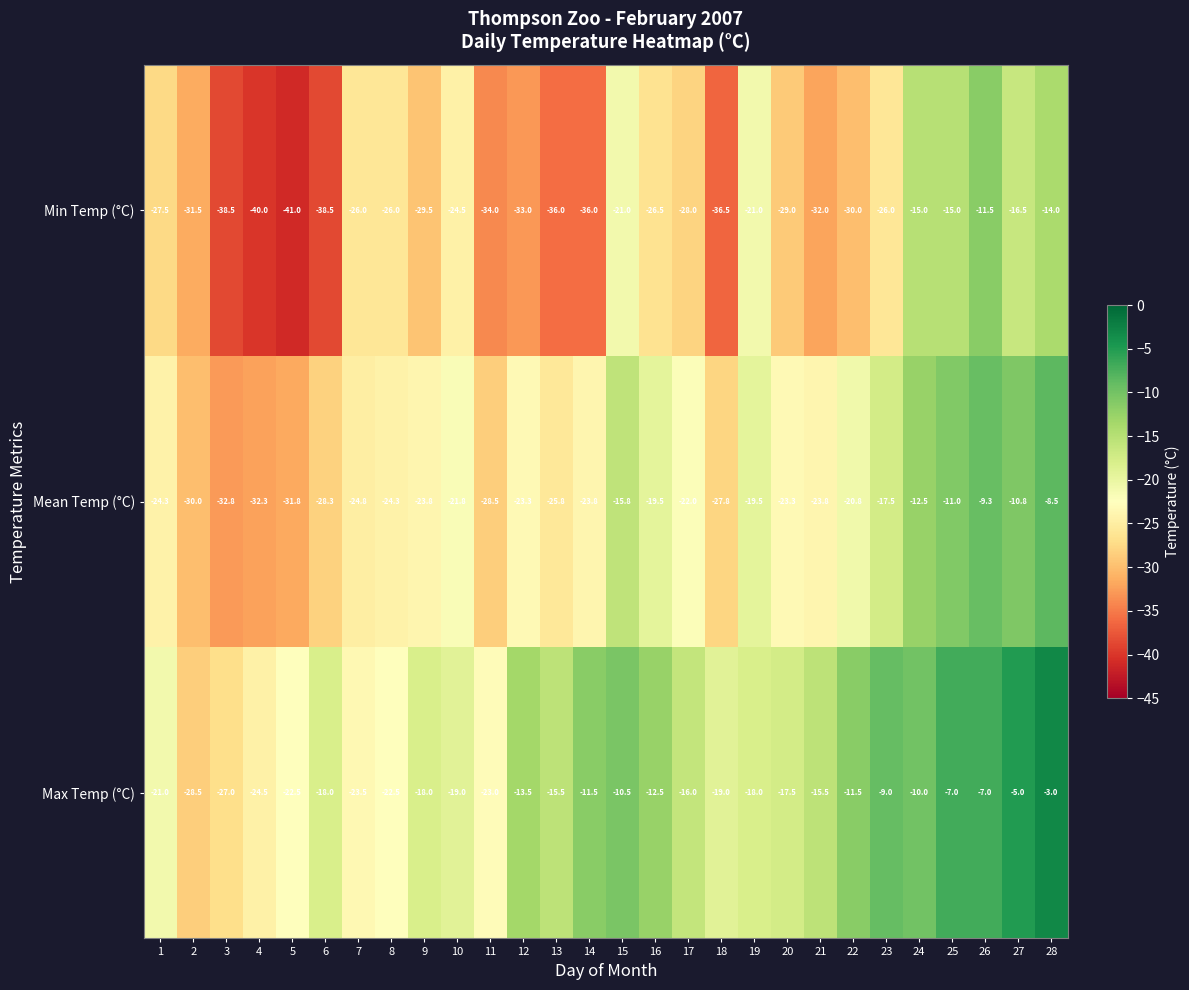

Which series has the largest total across all categories?

Max Temp (°C)